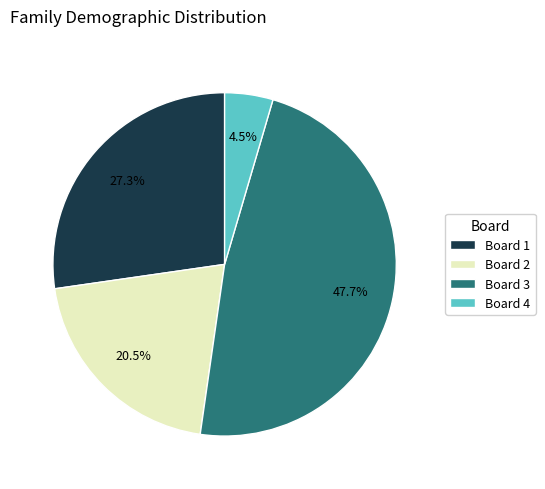

Which category has the smallest portion of the pie?

Board 4